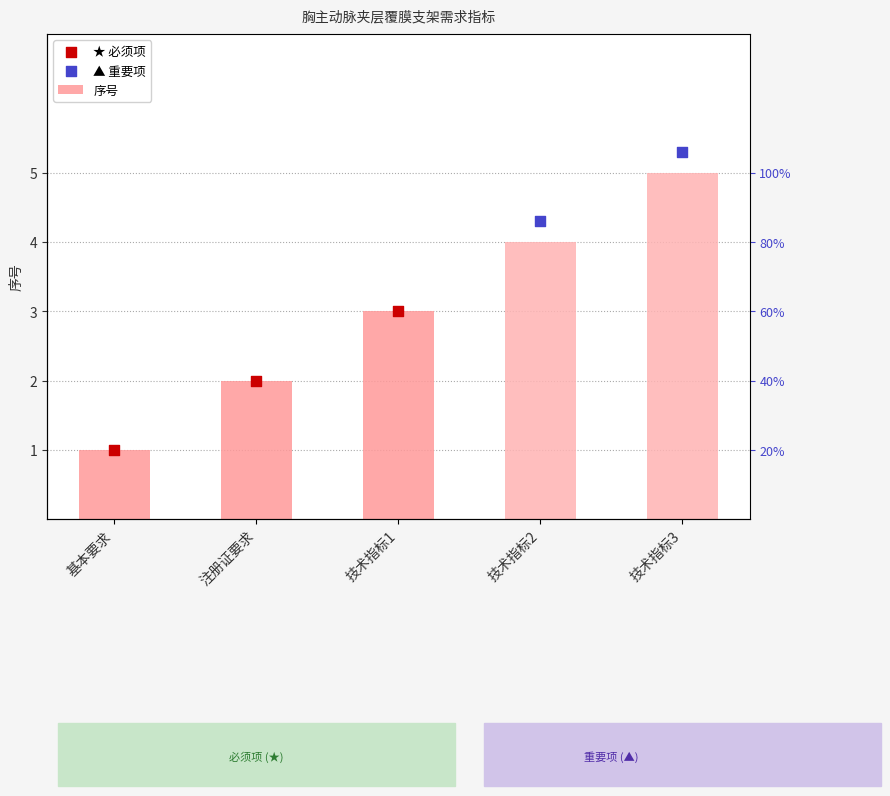

What is the ratio of the value at 注册证要求 to the value at 基本要求?

2.0